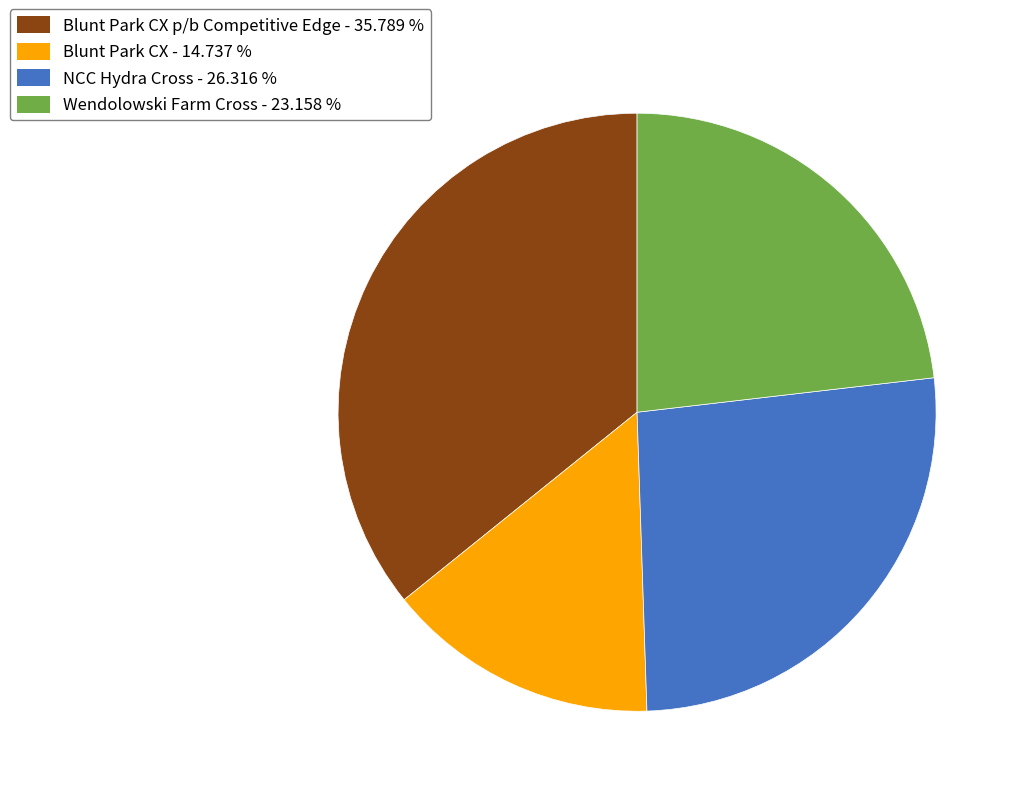

Does any single category account for the majority?

No